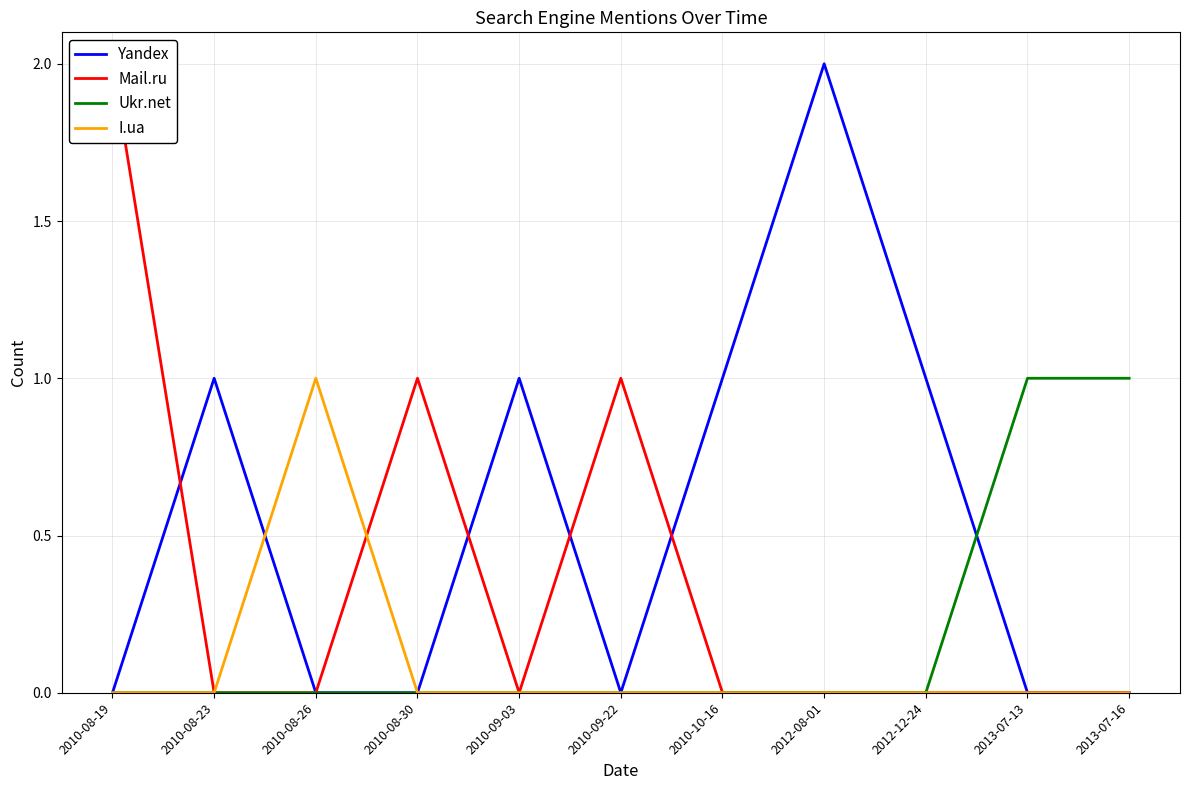

What position from the left is 2010-09-03?

5